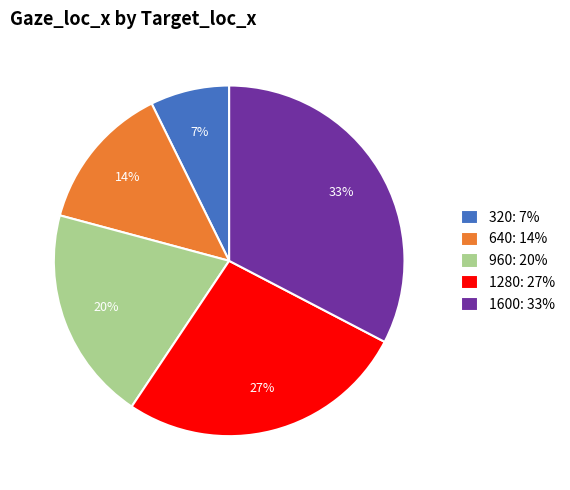

To the nearest percent, what is the difference between the 1600: 33% and 640: 14% slice percentages?

19%